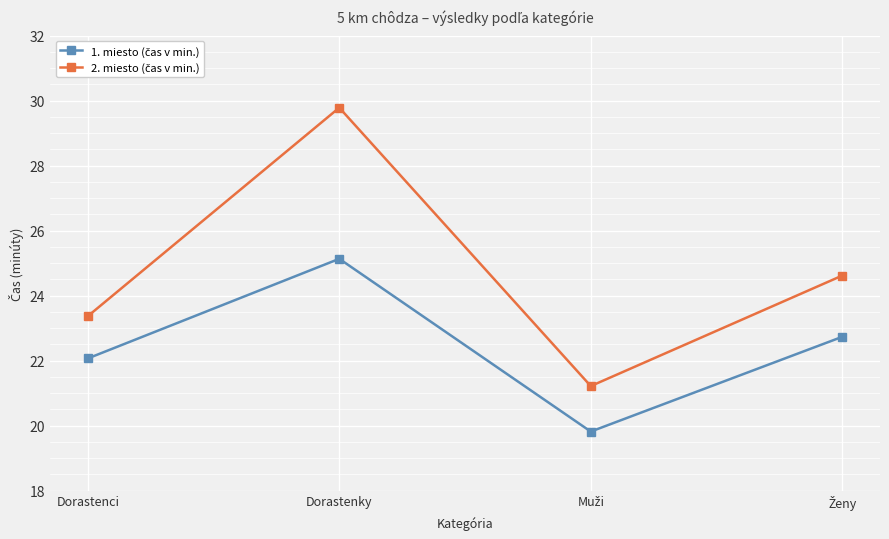

What is the label of the 2nd point from the left?

Dorastenky